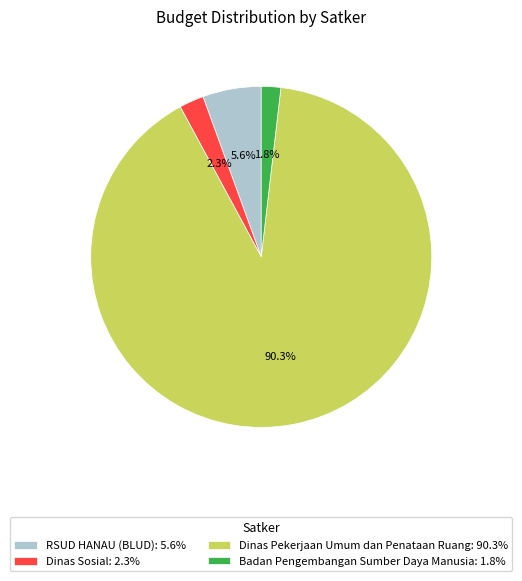

Is there any slice that represents more than half of the pie?

Yes